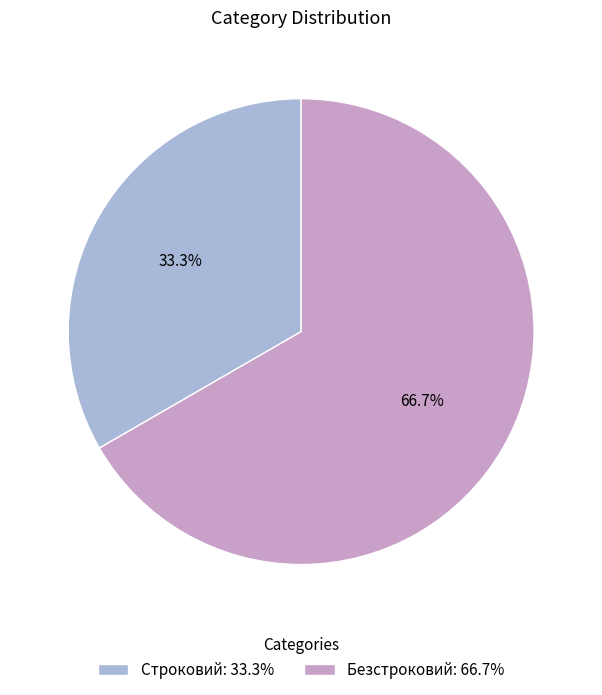

To the nearest percent, what portion does Безстроковий represent?

67%